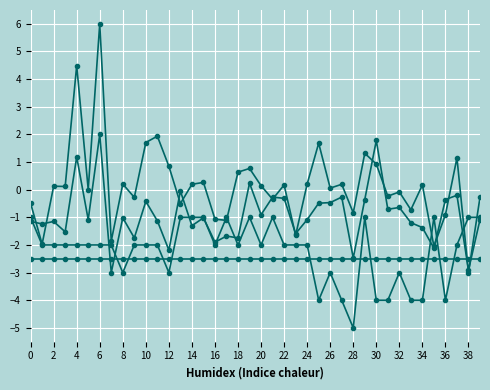

How many lines are shown in the chart?

4